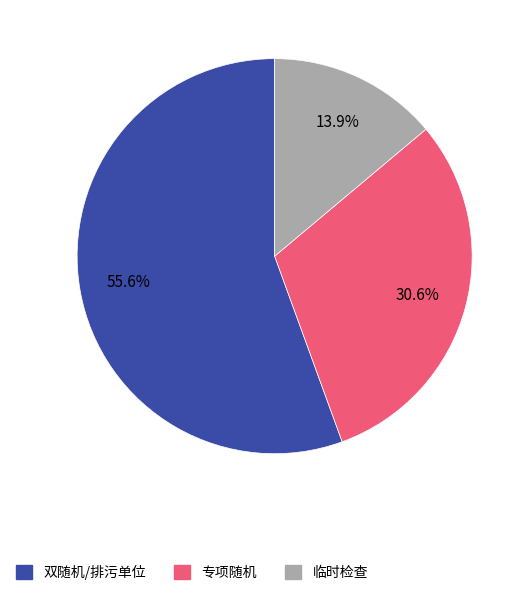

How many slices are in this pie chart?

3